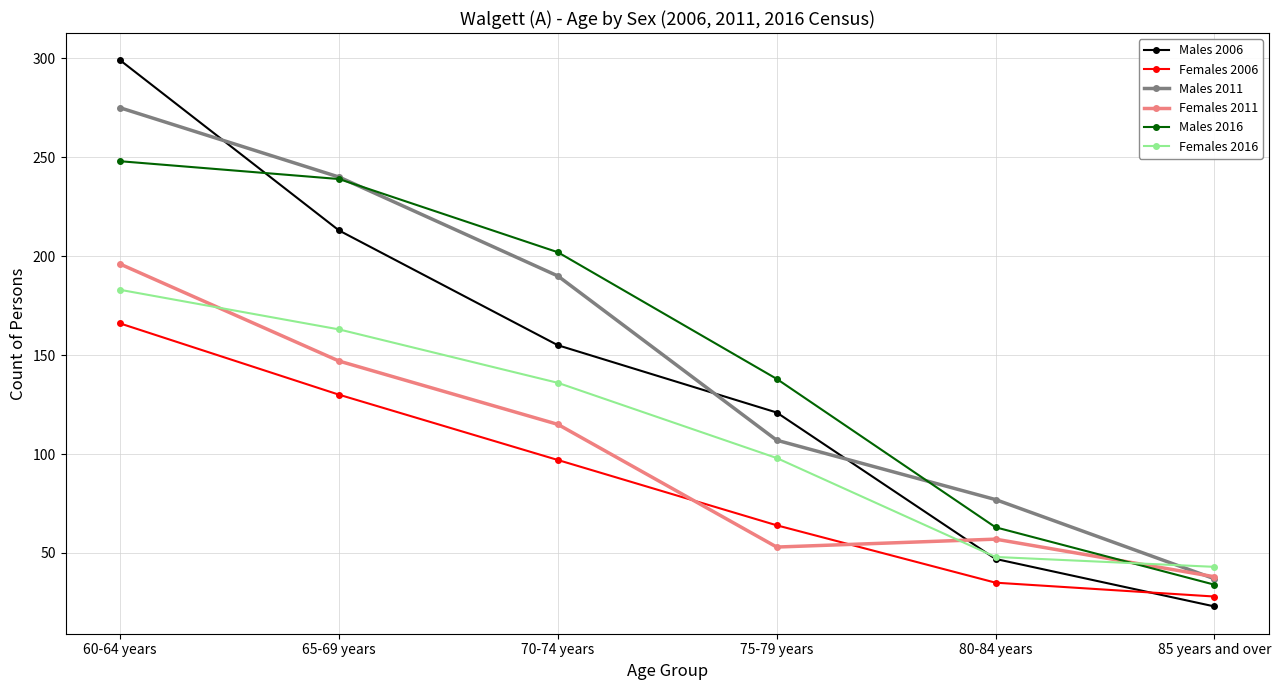

What position from the right is 75-79 years?

3